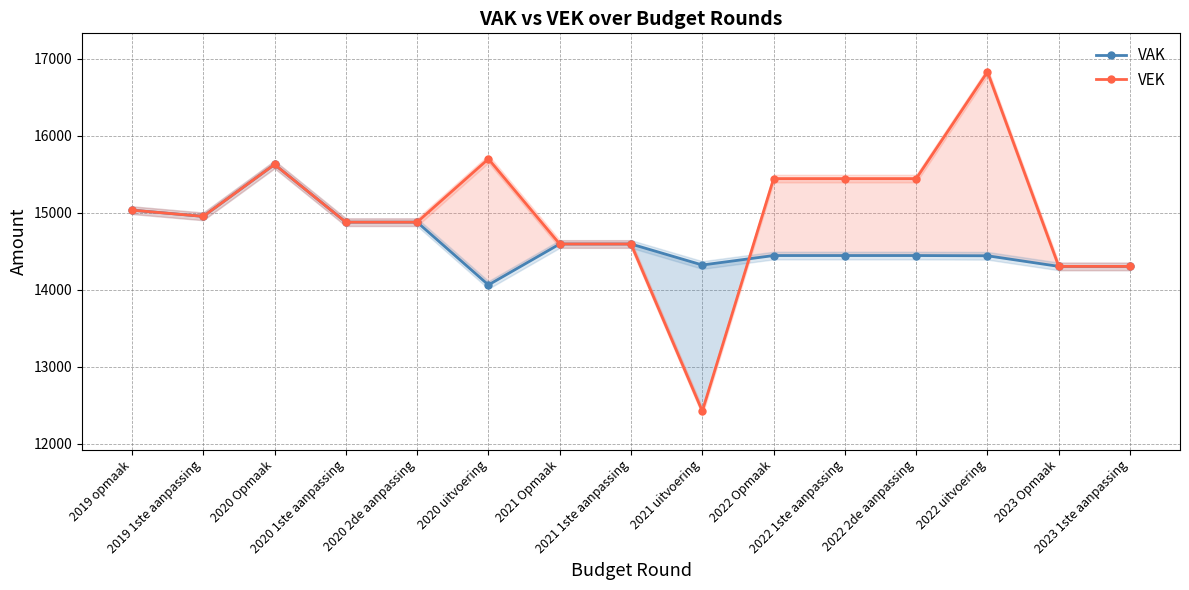

What is the difference between the maximum and minimum values in the VEK series?

4411